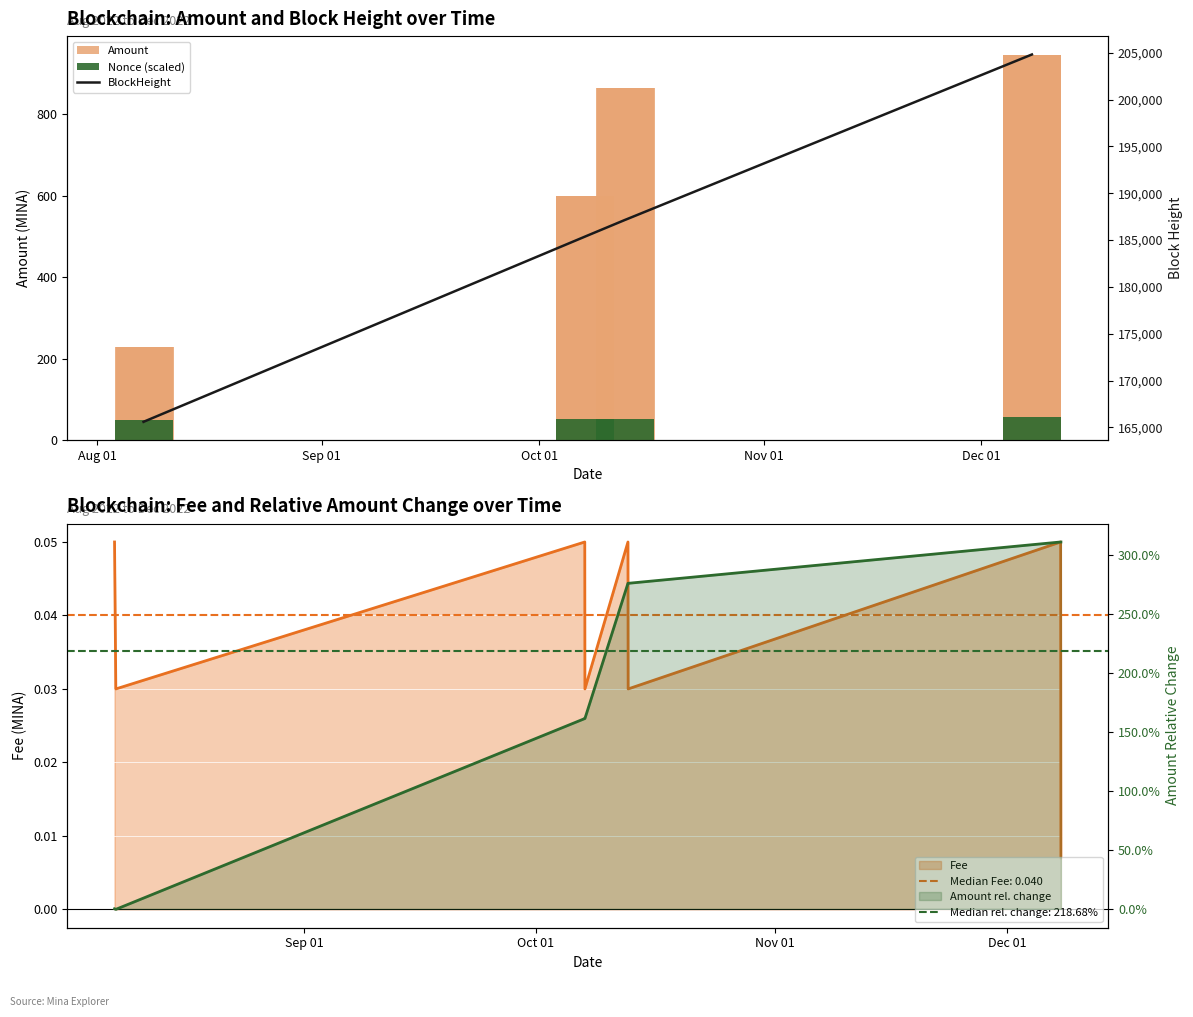

Which series has the widest spread of values?

BlockHeight